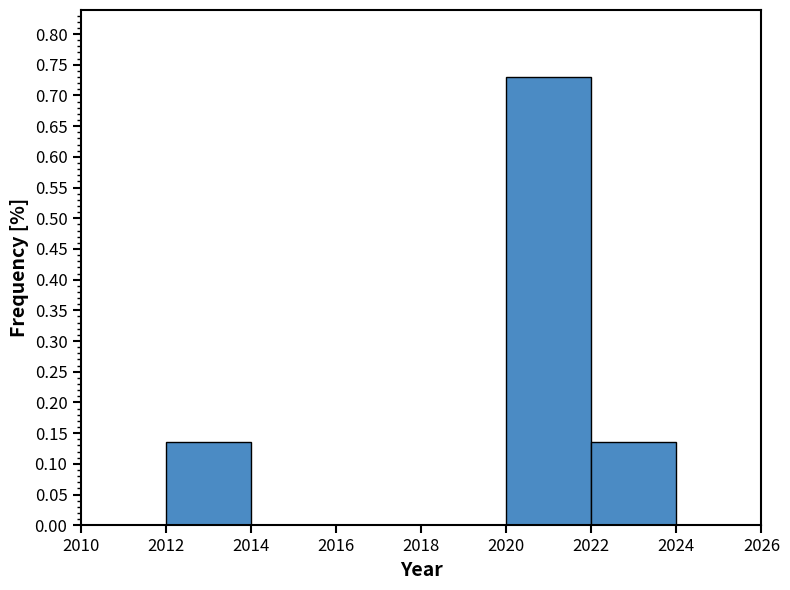

Reading left to right, transcribe this chart: for each bar, give the range it covers on the x-axis and its height. The values are not printed on the chart, so give them approximately, as read against the axis.

2012 to 2014: 0.135
2014 to 2016: 0
2016 to 2018: 0
2018 to 2020: 0
2020 to 2022: 0.730
2022 to 2024: 0.135